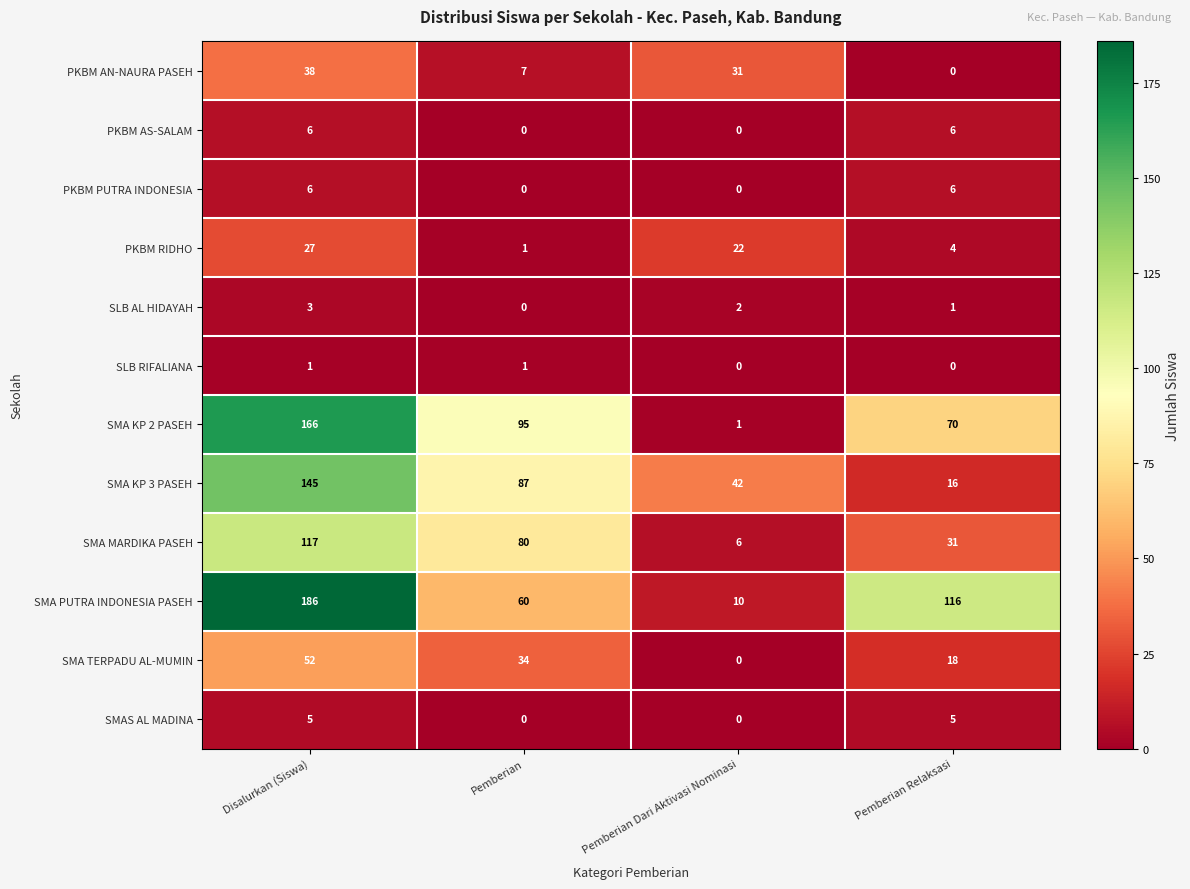

At which label is PKBM RIDHO closest to 14?

Pemberian Dari Aktivasi Nominasi